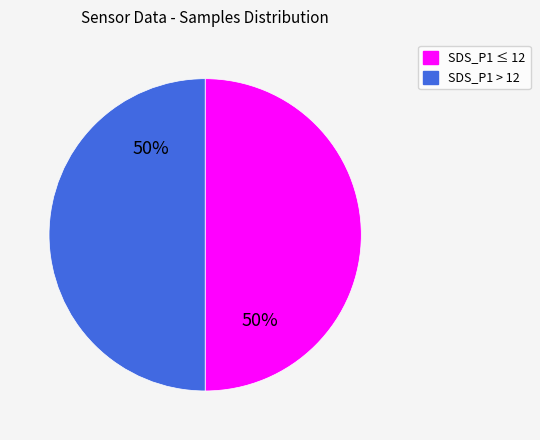

To the nearest percent, what is the average slice percentage?

50%